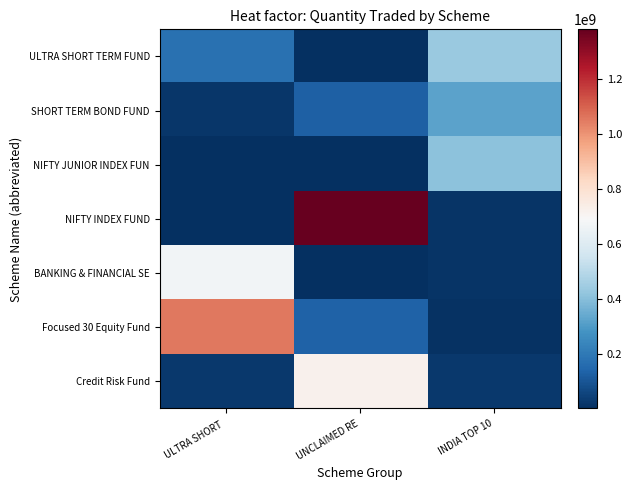

At which category does the chart reach its minimum across all series?

UNCLAIMED RE